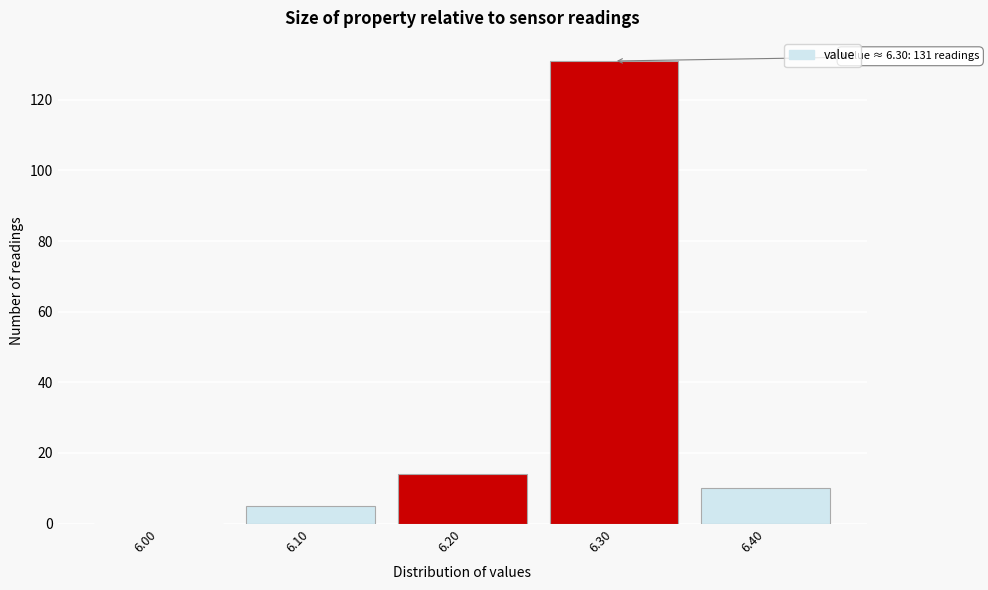

Reading right to left, list all the values displayed in this chart.

6.40=10	6.30=131	6.20=14	6.10=5	6.00=0